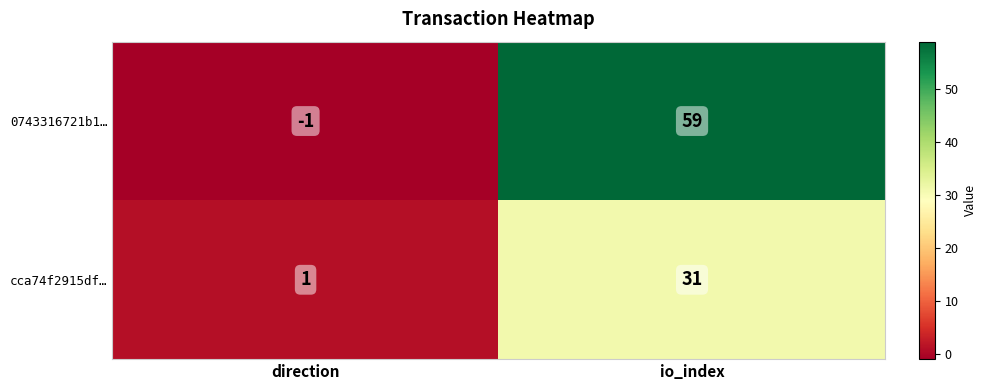

What is the smallest value displayed?

-1